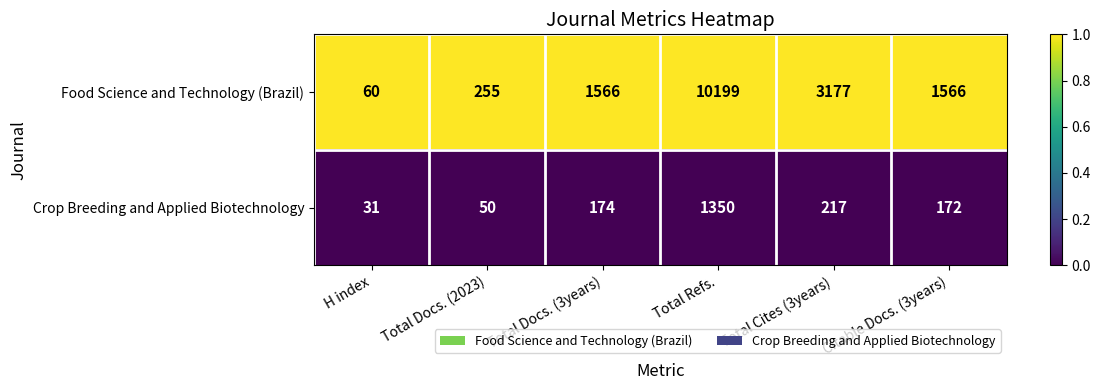

Which series has the largest total across all categories?

Food Science and Technology (Brazil)